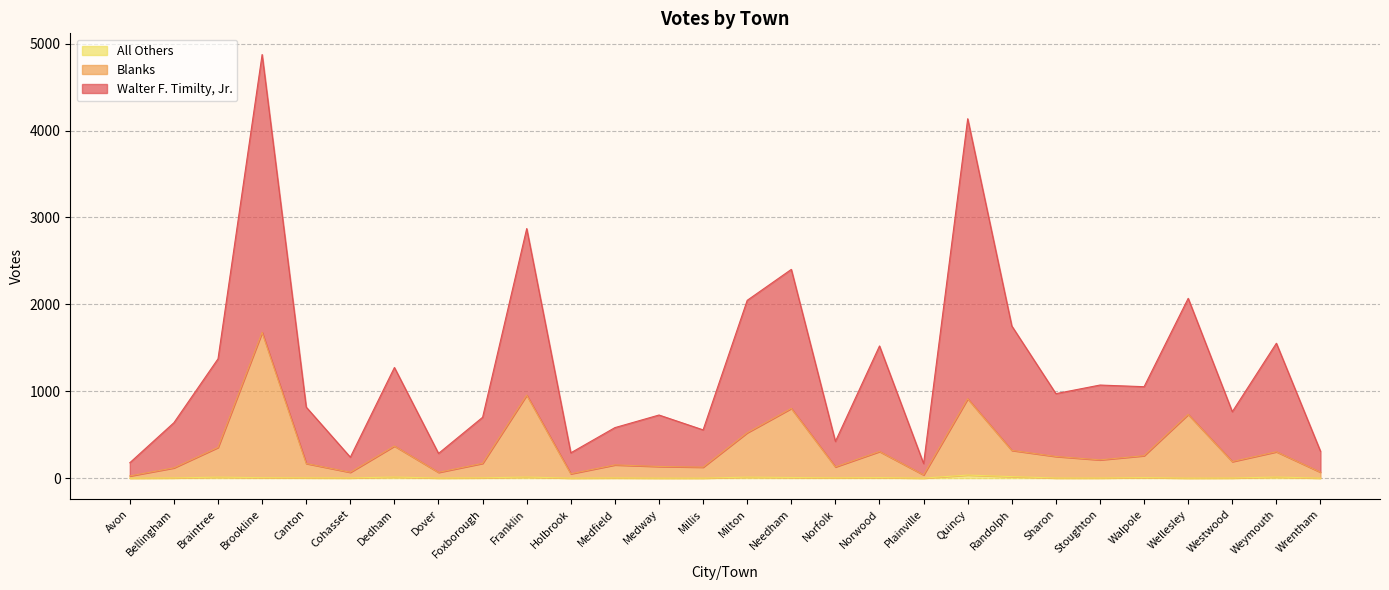

True or false: Blanks and Walter F. Timilty, Jr. cross at least once.

False